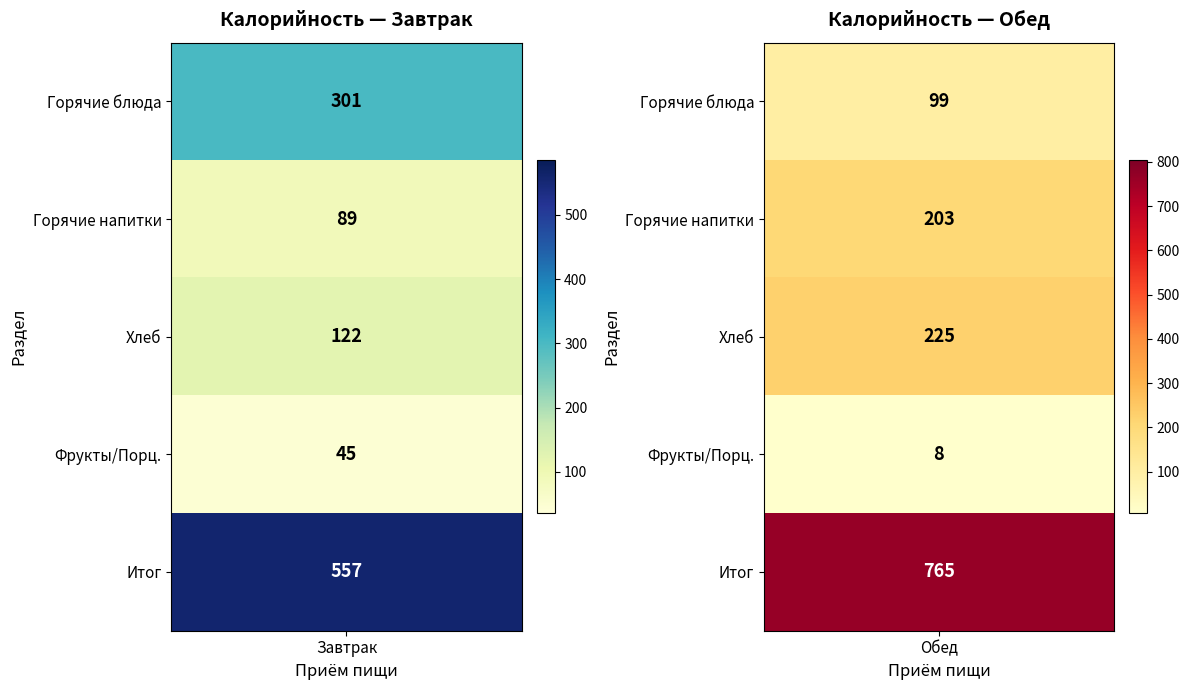

Which series has the widest spread of values?

Обед